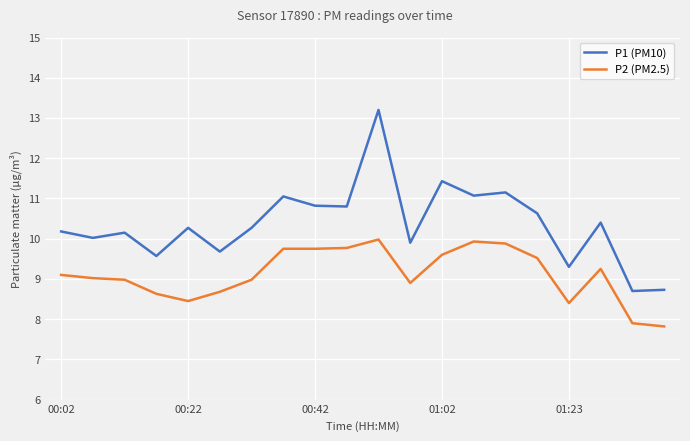

How many distinct data groups are displayed?

2